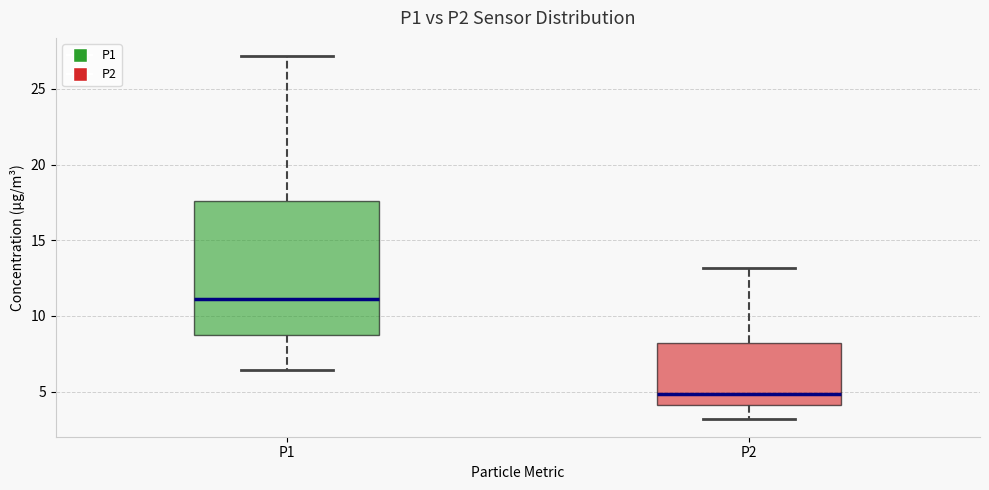

Reading left to right, read every box against the y-axis: the position of its median line, the range the box covers, and the ends of its whiskers. The values are not printed on the chart, so give them approximately, as read against the axis.

P1: median 11.0, box 8.5 to 17.5, whiskers 6.5 to 27.0
P2: median 5.0, box 4.0 to 8.0, whiskers 3.0 to 13.0